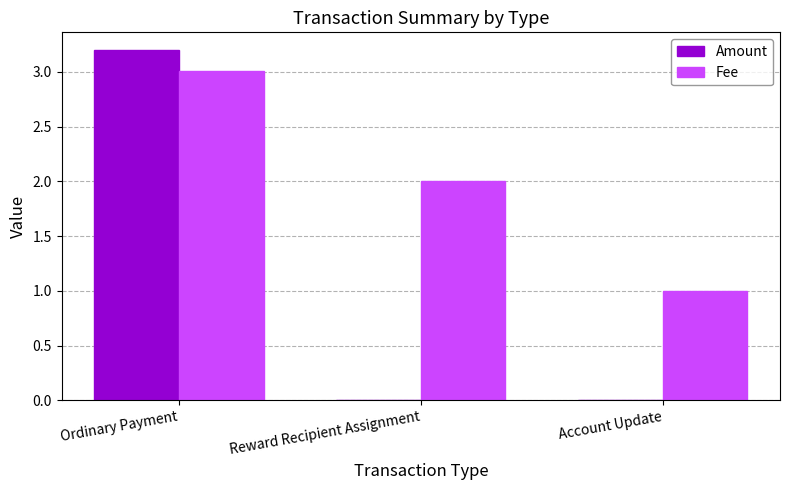

Is it true that Fee equals 0.4 at Account Update?

False